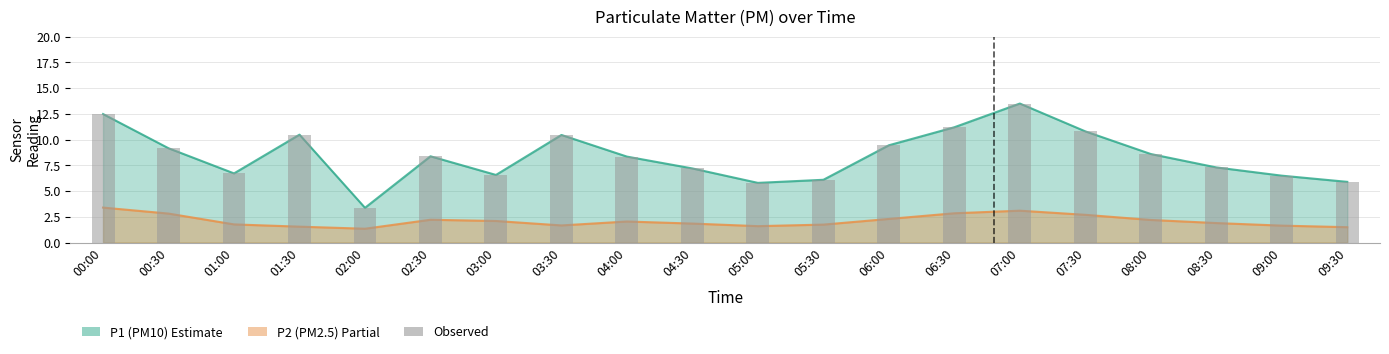

Is it true that the value at 03:00 is 6.6?

True